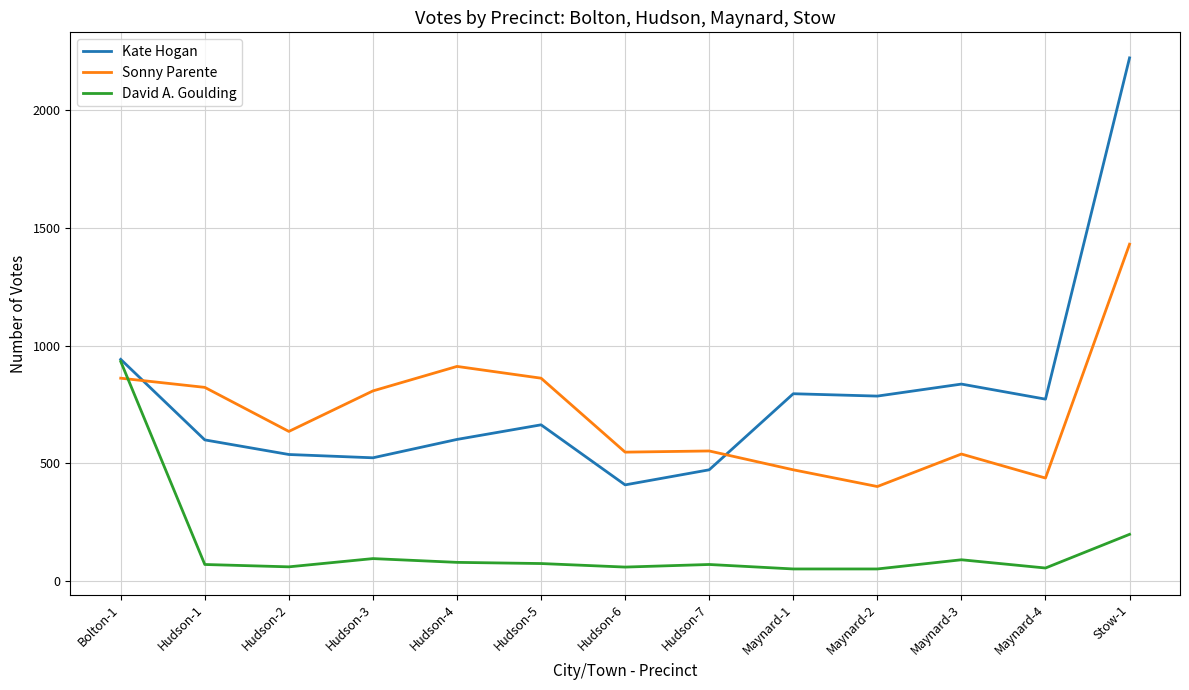

At which category does Kate Hogan reach its first local peak?

Hudson-5